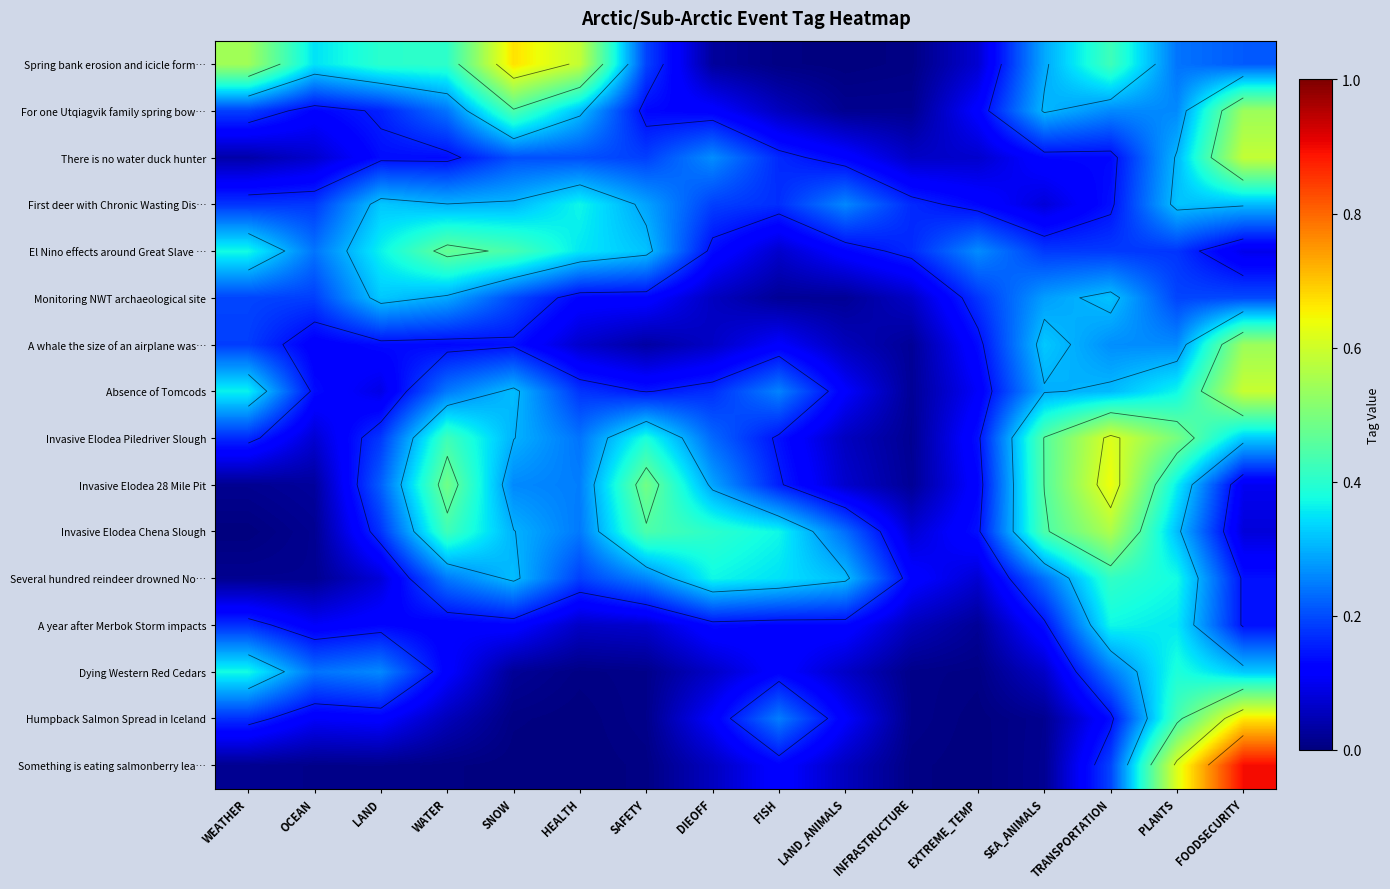

What is the total value across all series at INFRASTRUCTURE?

0.8